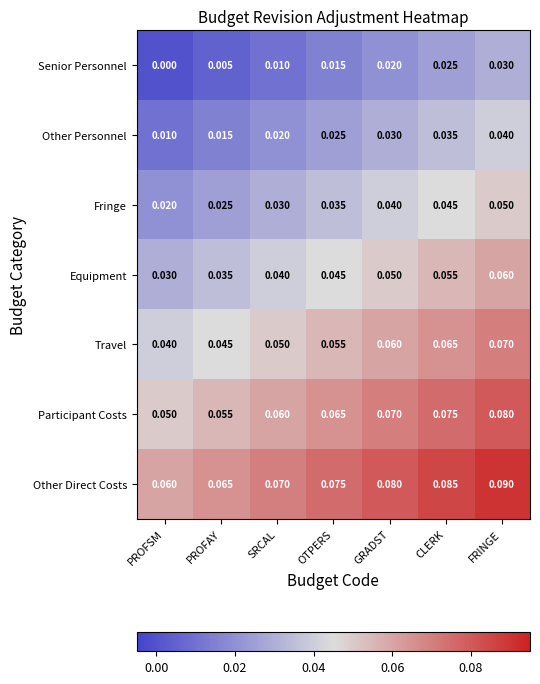

Is the value of Other Personnel at CLERK greater than the value of Senior Personnel at CLERK?

Yes